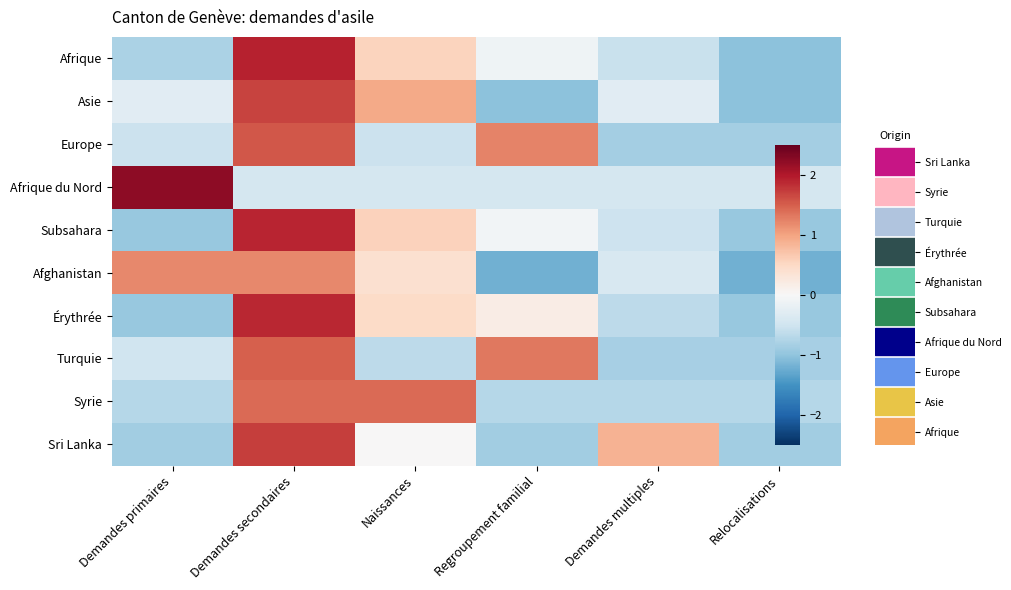

At which category is the sum across all series the highest?

Demandes secondaires